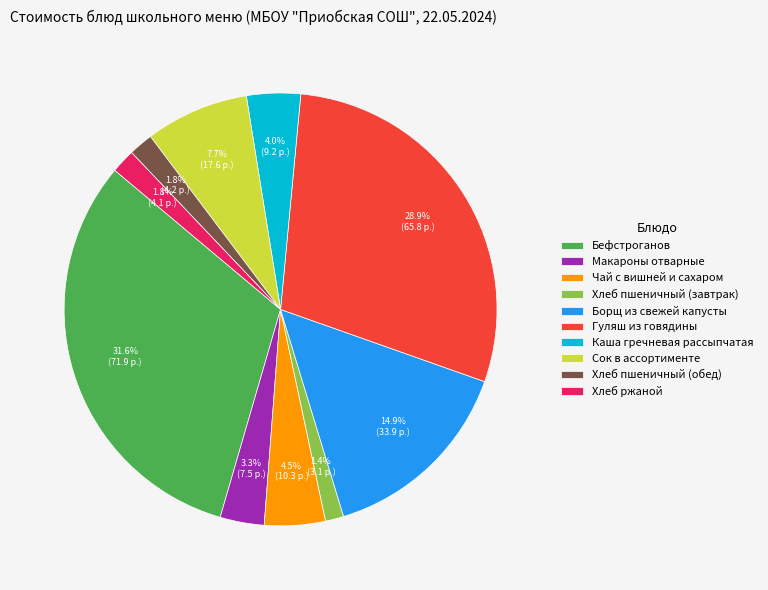

How many segments does this pie chart have?

10